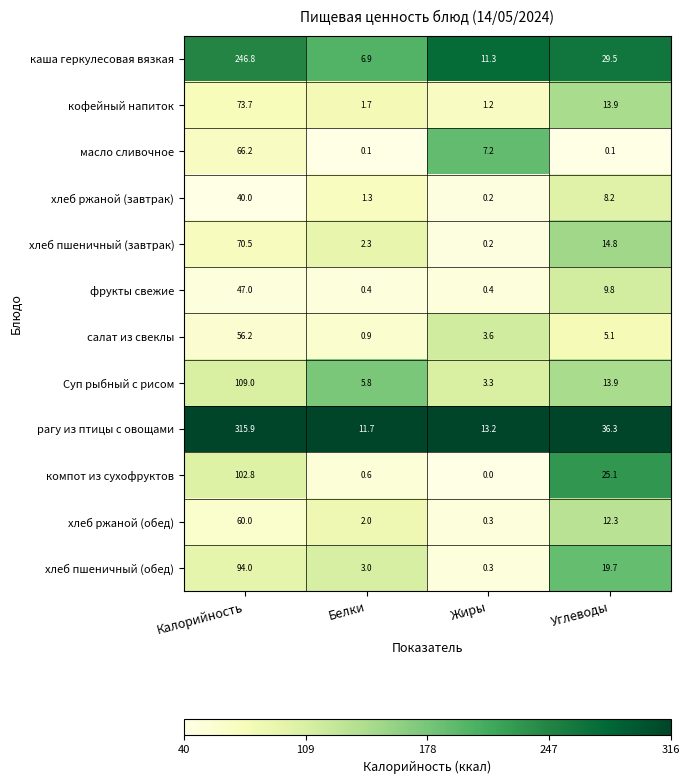

At which label is кофейный напиток closest to 37?

Углеводы